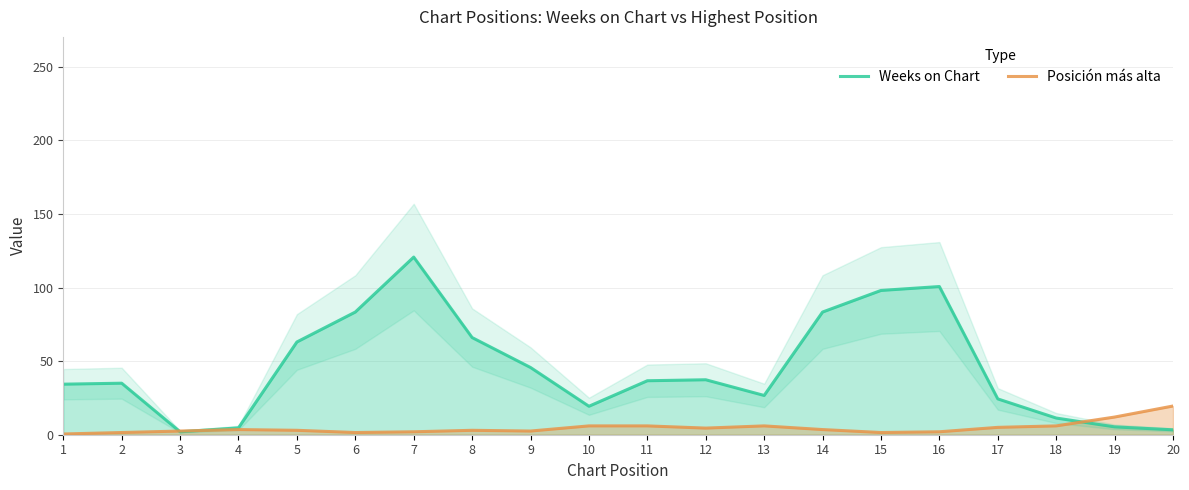

At which category does Weeks on Chart reach its first local peak?

2